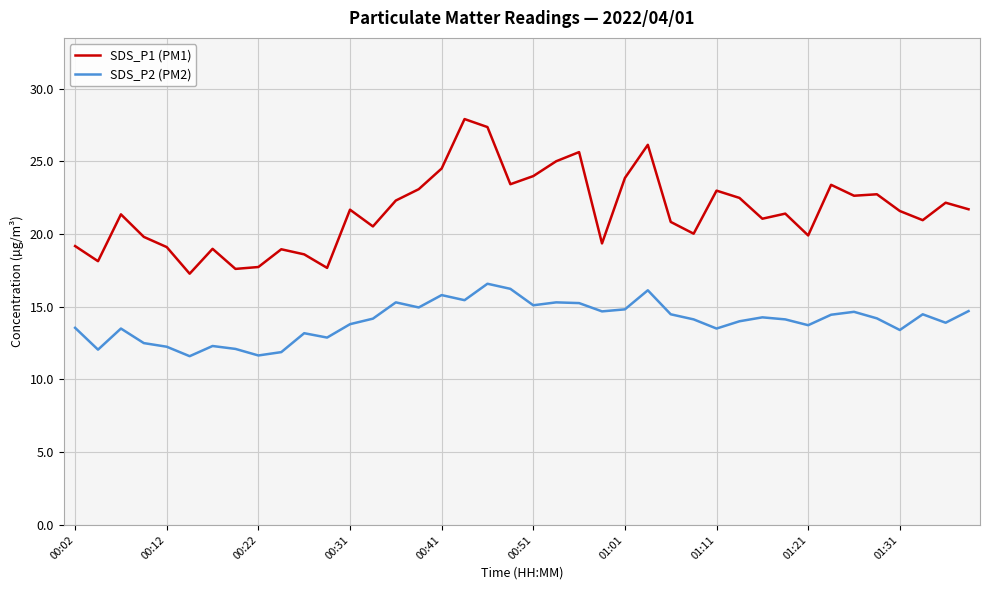

What are all the series names shown in the legend?

SDS_P1 (PM1), SDS_P2 (PM2)